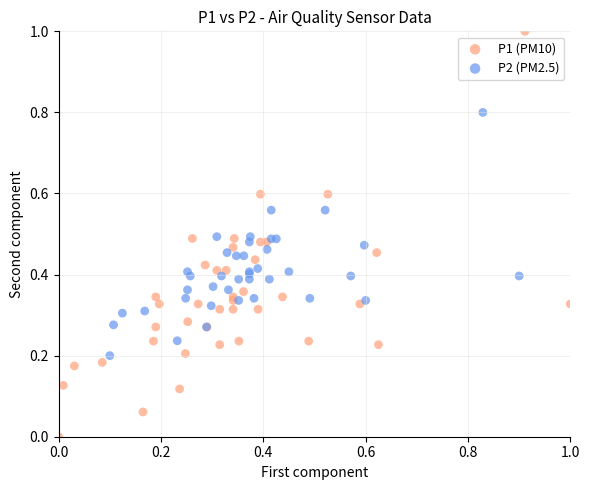

Which series has the widest spread of Y values?

P1 (PM10)